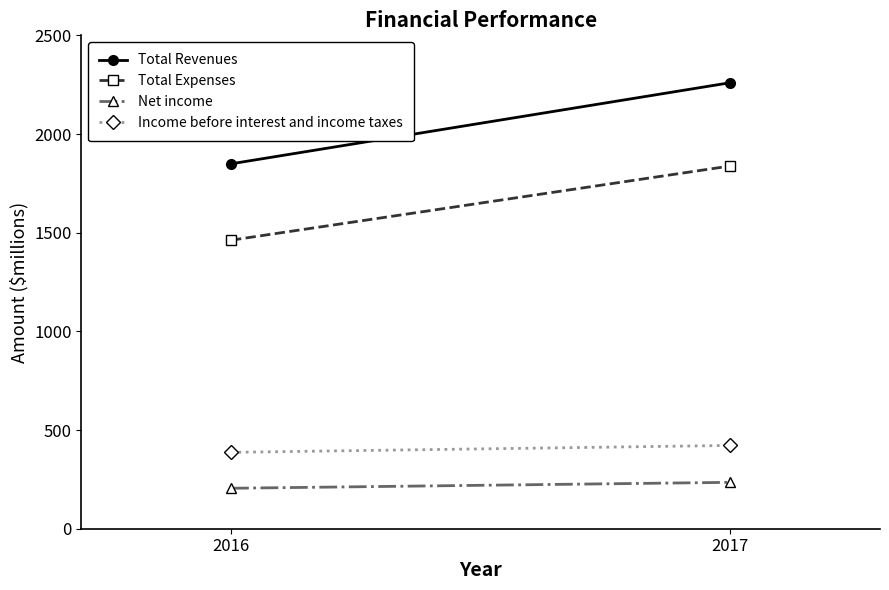

What is the sum of all Total Expenses values?

3300